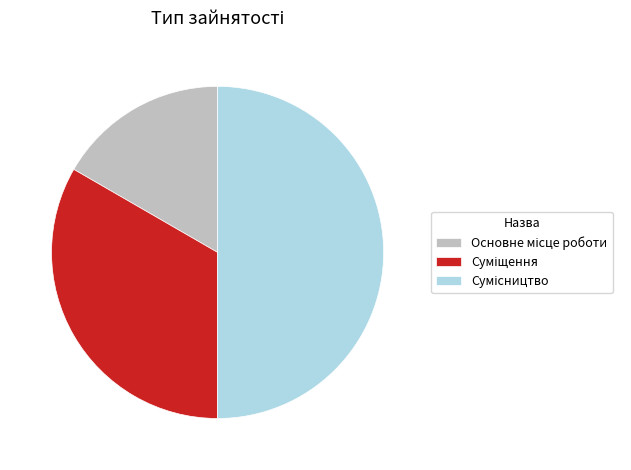

Which category has the biggest portion of the pie?

Сумісництво